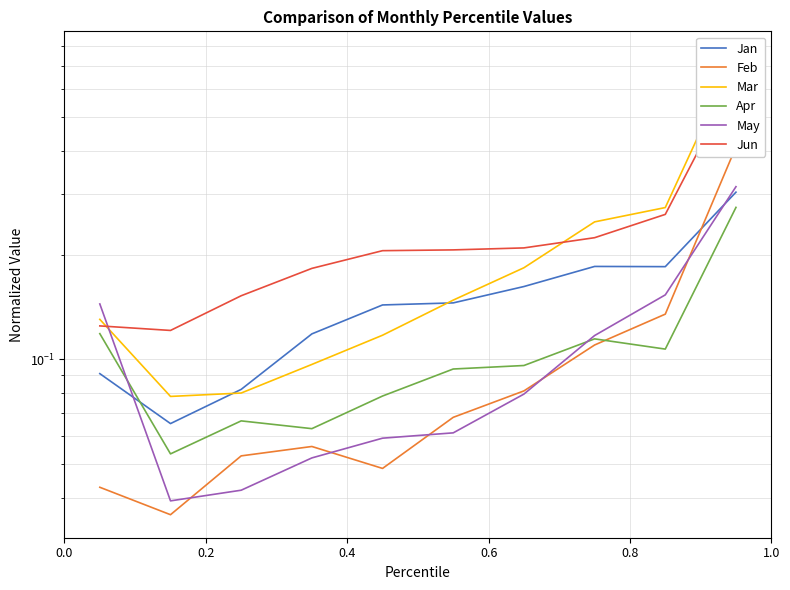

What is the value of the Apr point at the 8th from the left?

0.1